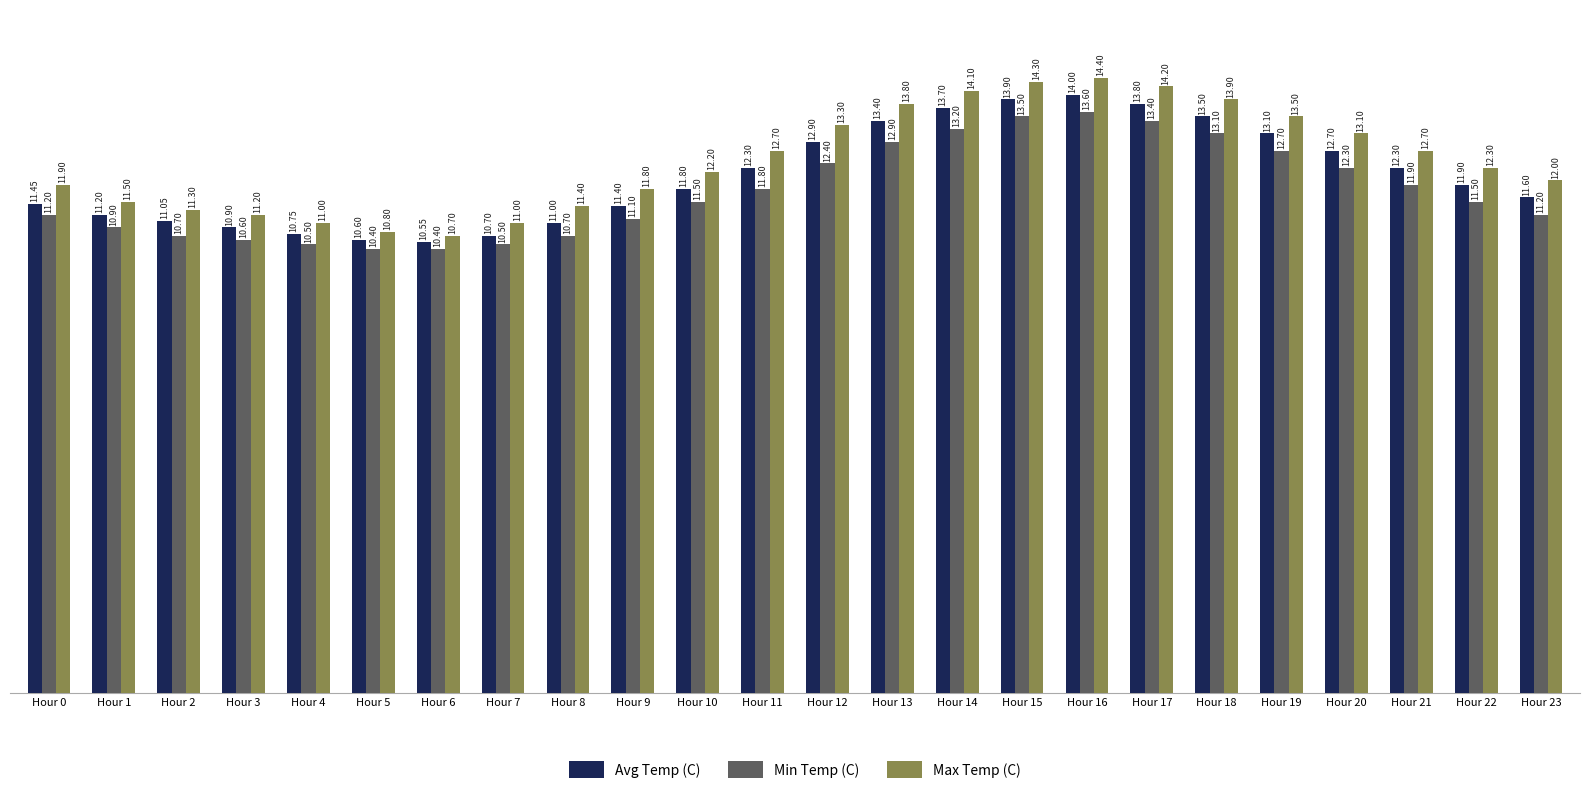

What is the difference between the maximum and second lowest values in the Min Temp (C) series?

3.2